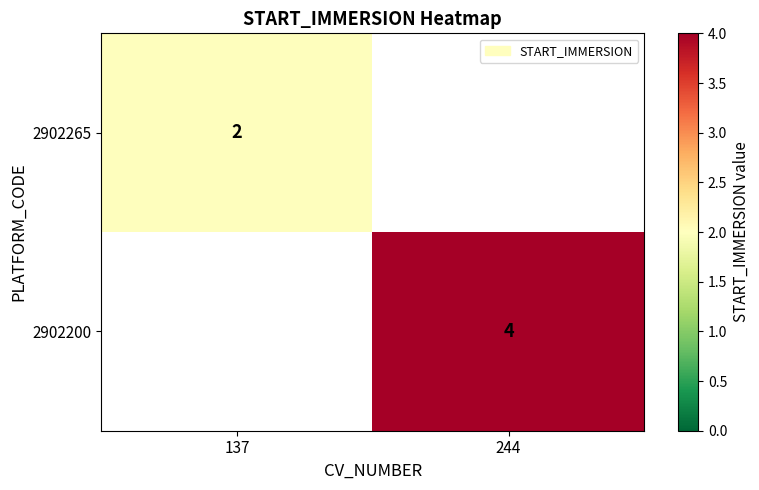

Is it true that 2902200 equals 4 at 244?

True